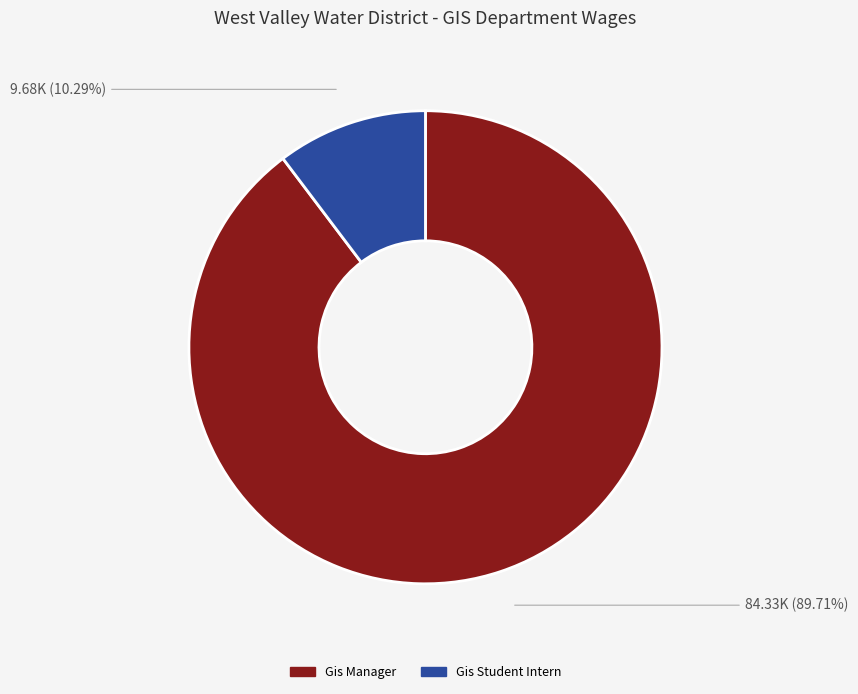

What percentage is the Gis Manager slice, to the nearest percent?

90%